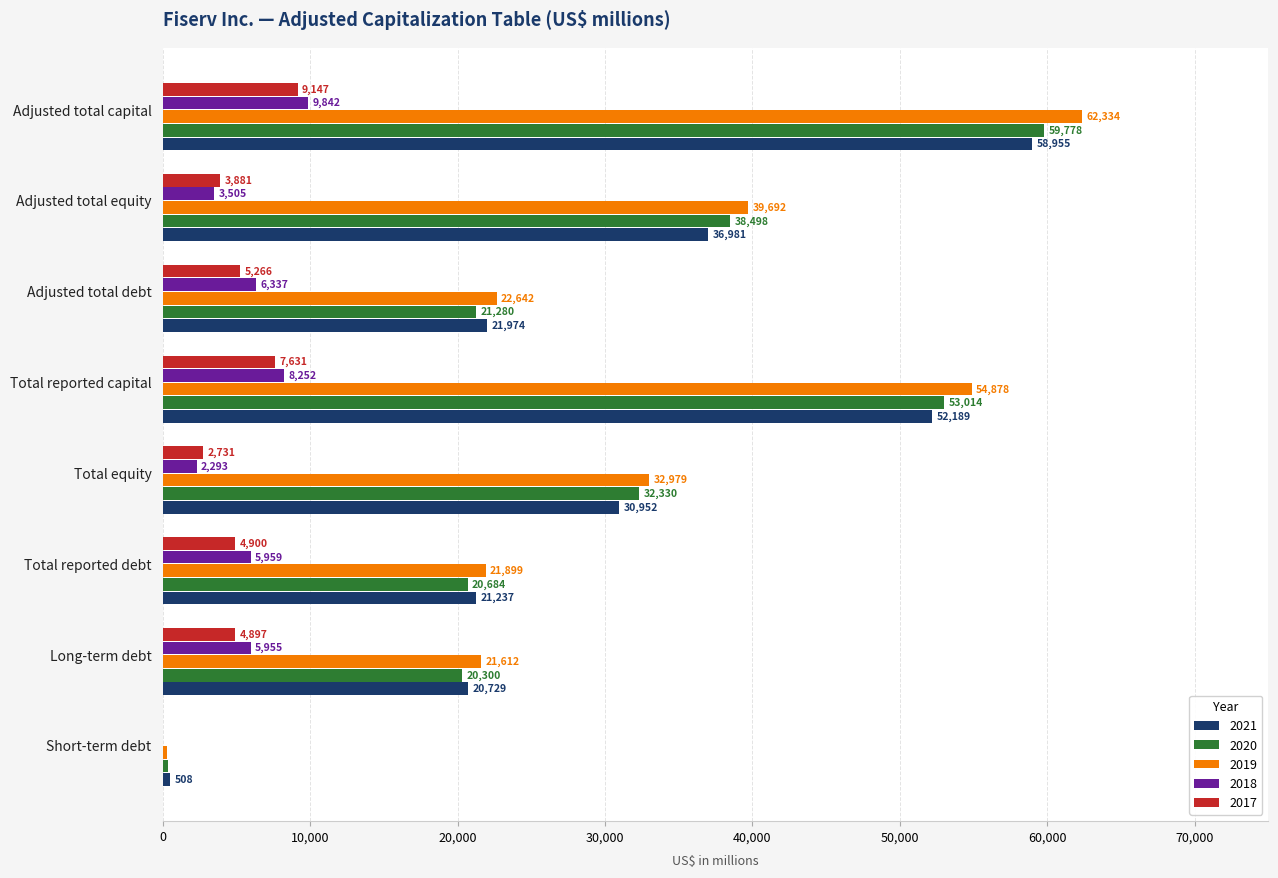

What is the sum of all 2021 values?

243525